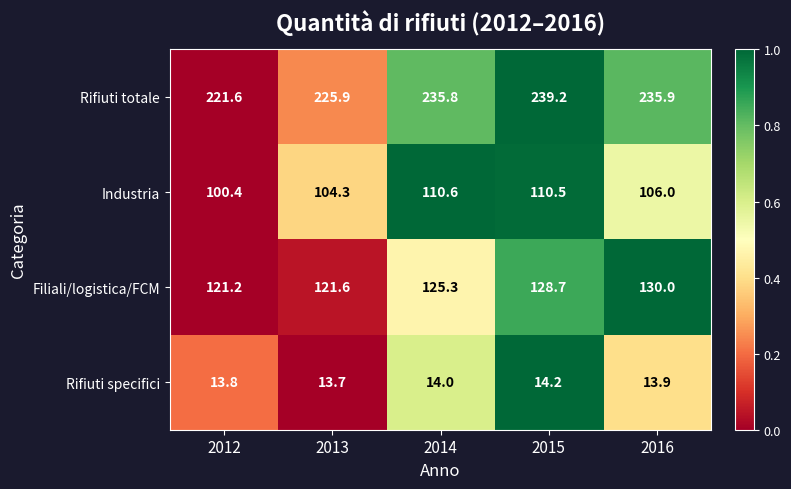

Is the value of Rifiuti totale at 2012 greater than the value of Rifiuti specifici at 2012?

Yes